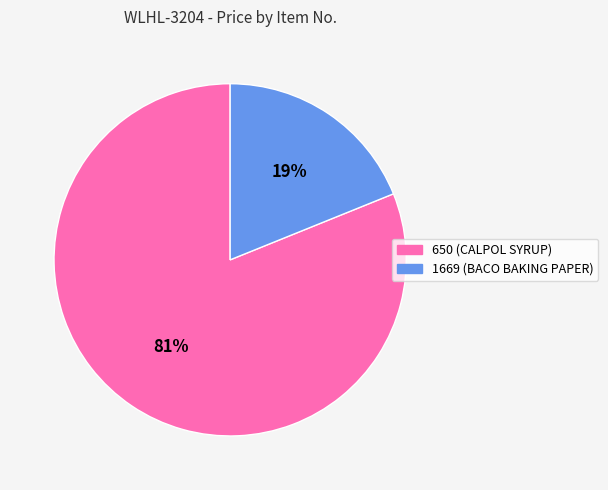

To the nearest percent, what percentage of the pie is 1669?

19%